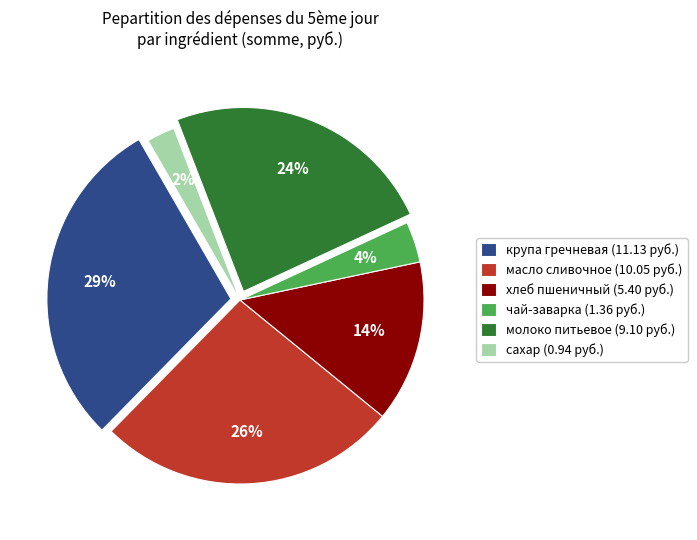

To the nearest percent, what is the average slice percentage?

17%